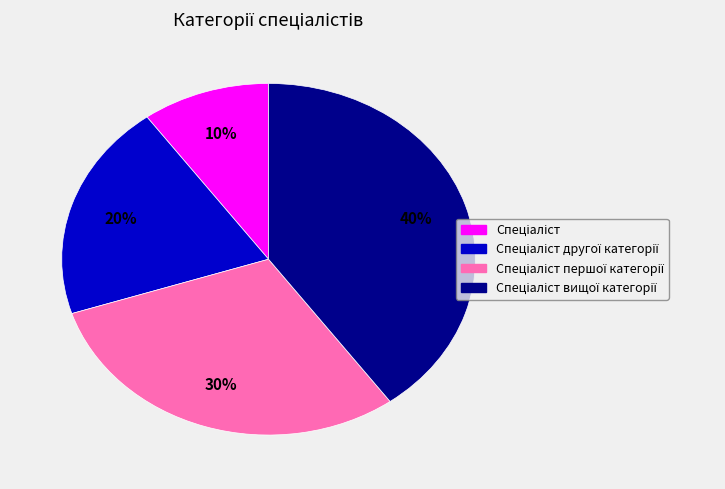

To the nearest percent, what is the average slice percentage?

25%